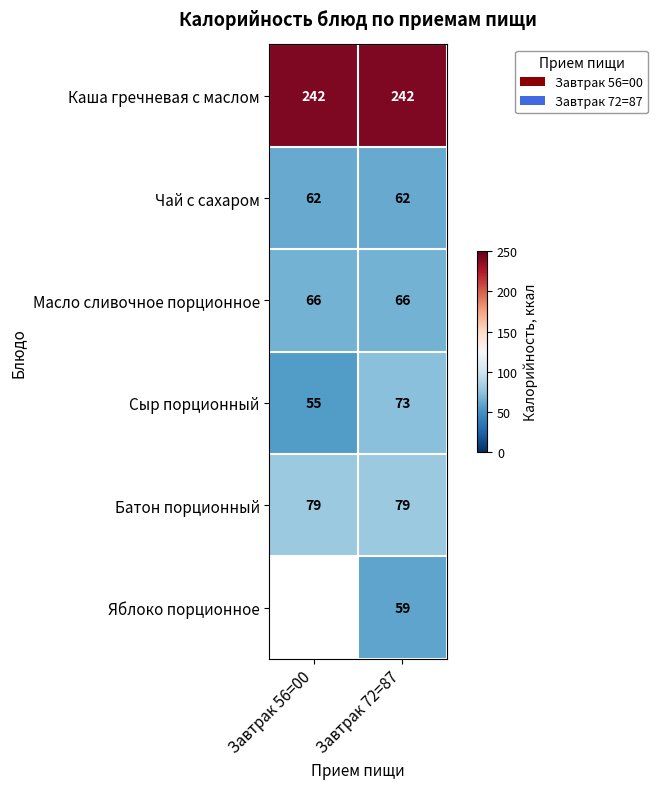

Which has a higher value, Завтрак 56=00 or Завтрак 72=87?

Завтрак 56=00